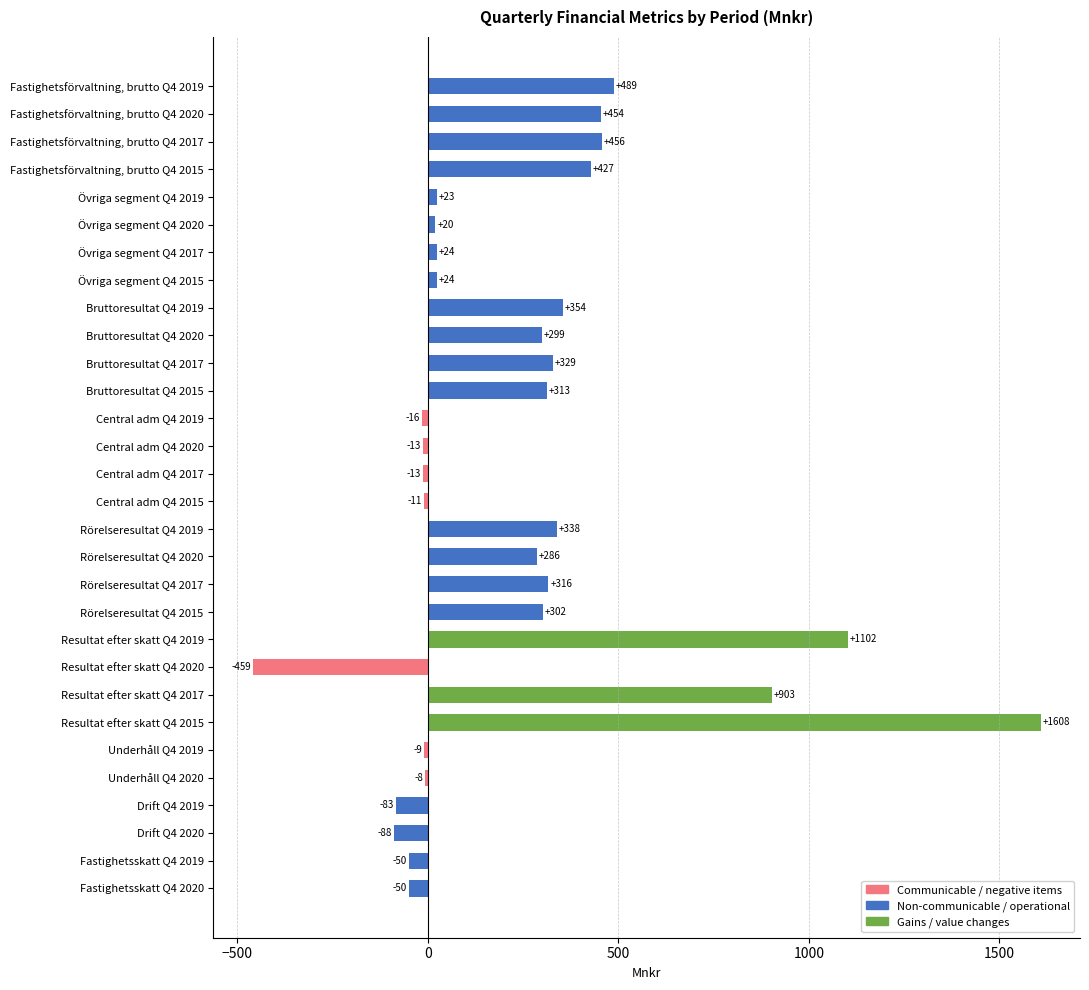

What is the difference between the maximum and second lowest values?

1696.0